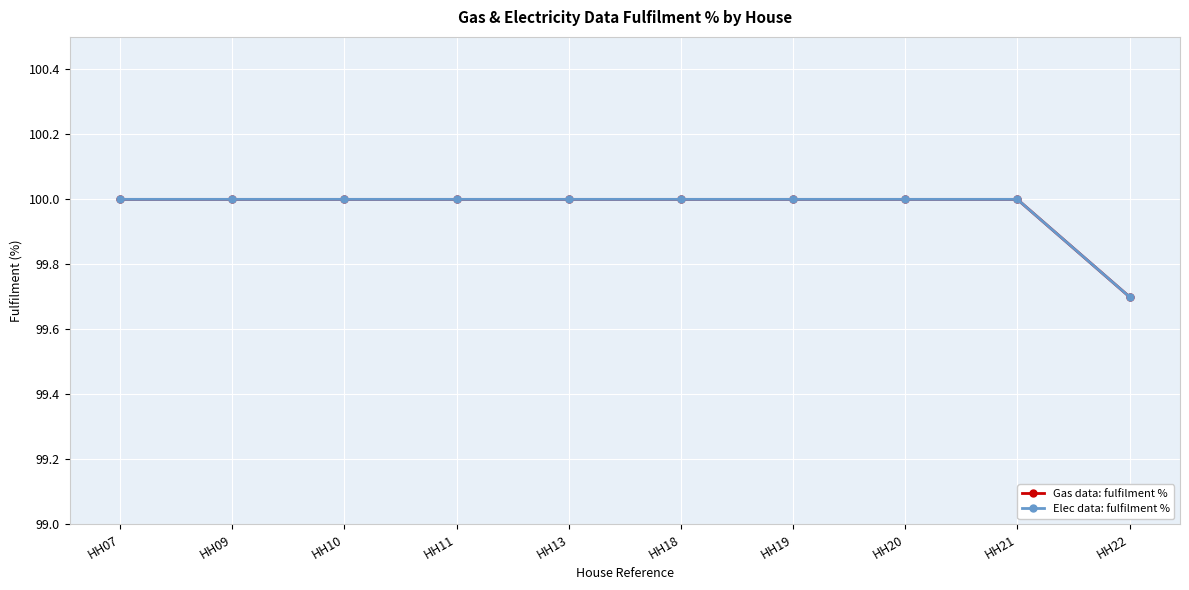

Which category has the lowest value in the Gas data: fulfilment % series?

HH22